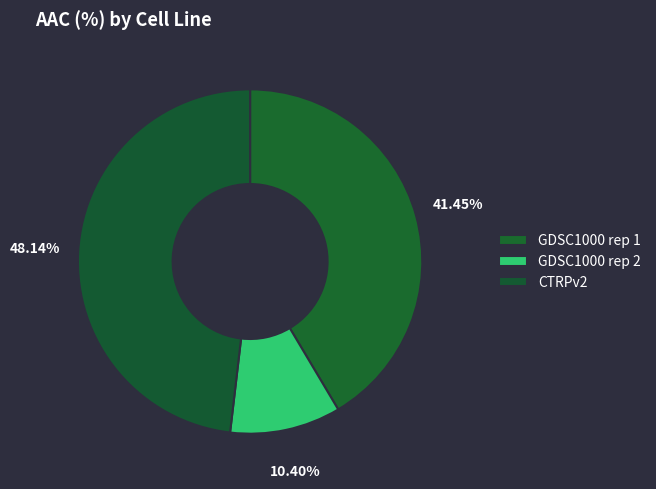

How many slices are in this pie chart?

3